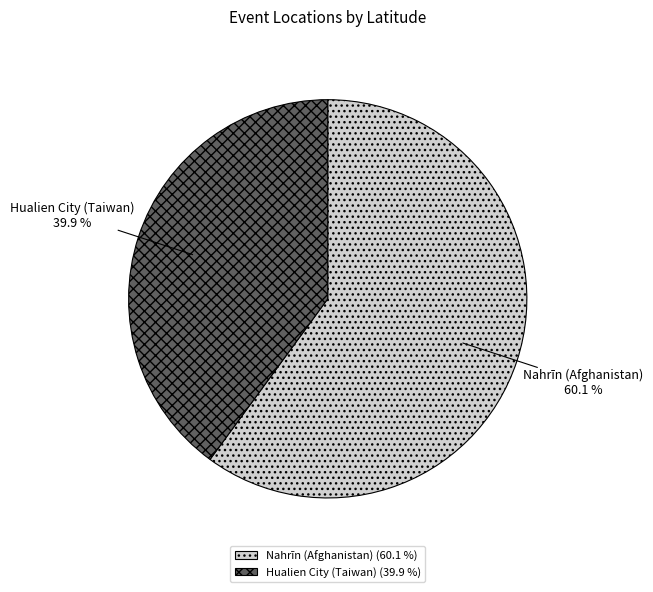

The Nahrīn (Afghanistan) slice represents 60% of the pie. True or false?

True